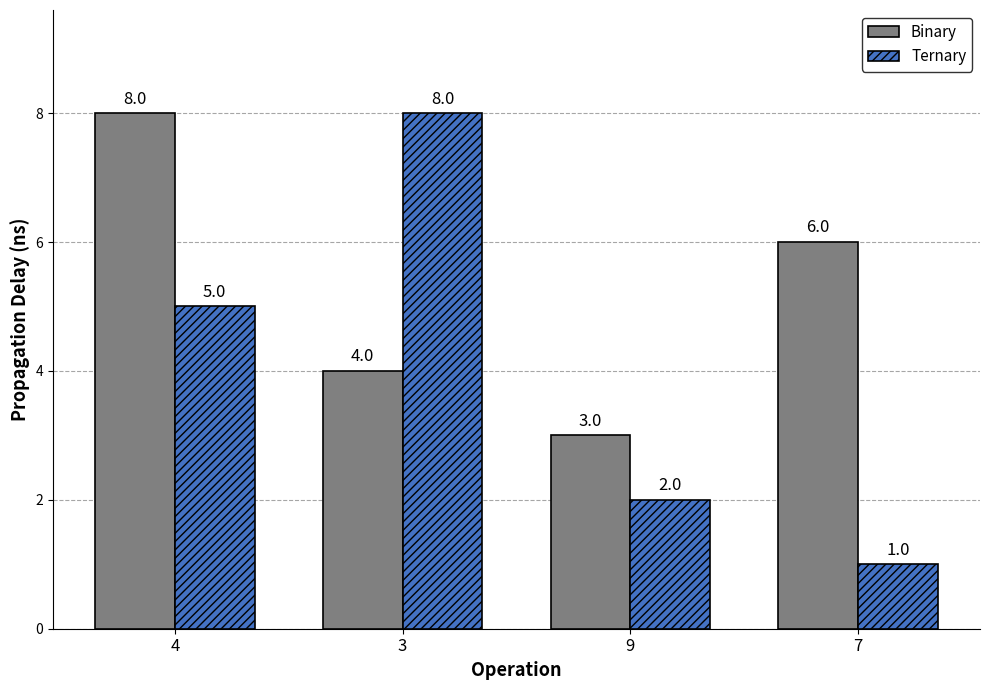

How many distinct data groups are displayed?

2